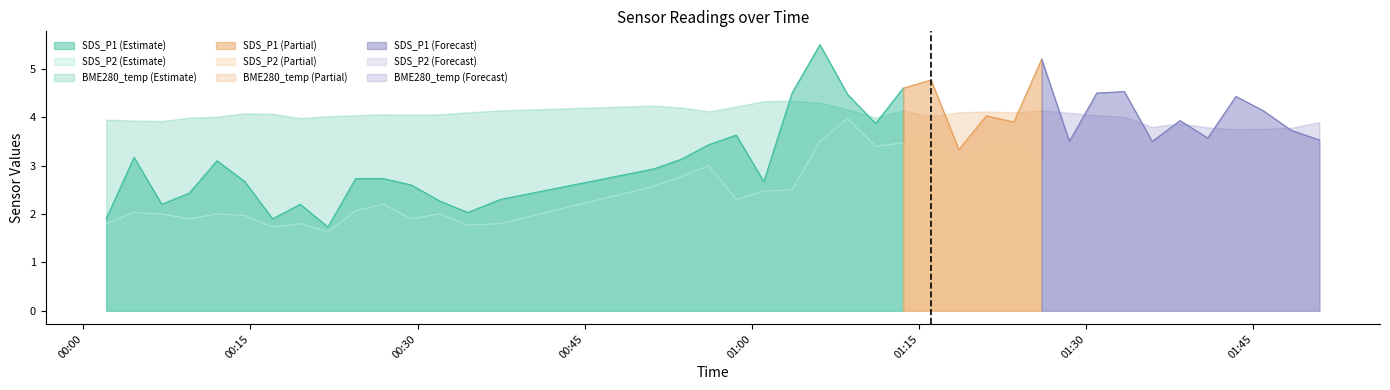

Where is BME280_temperature nearest to the value 4?

3